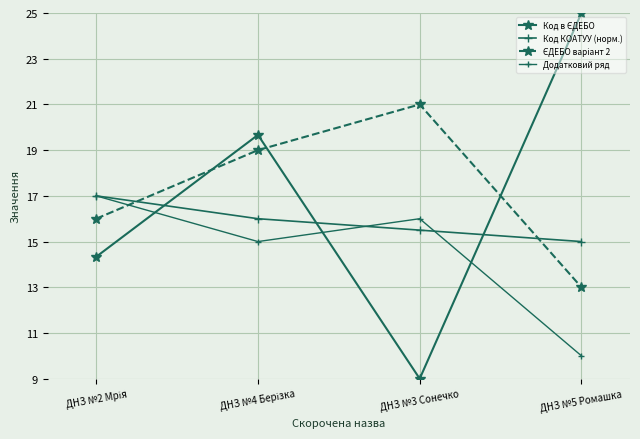

Where is Код КОАТУУ (норм.) nearest to the value 16?

ДНЗ №4 Берізка